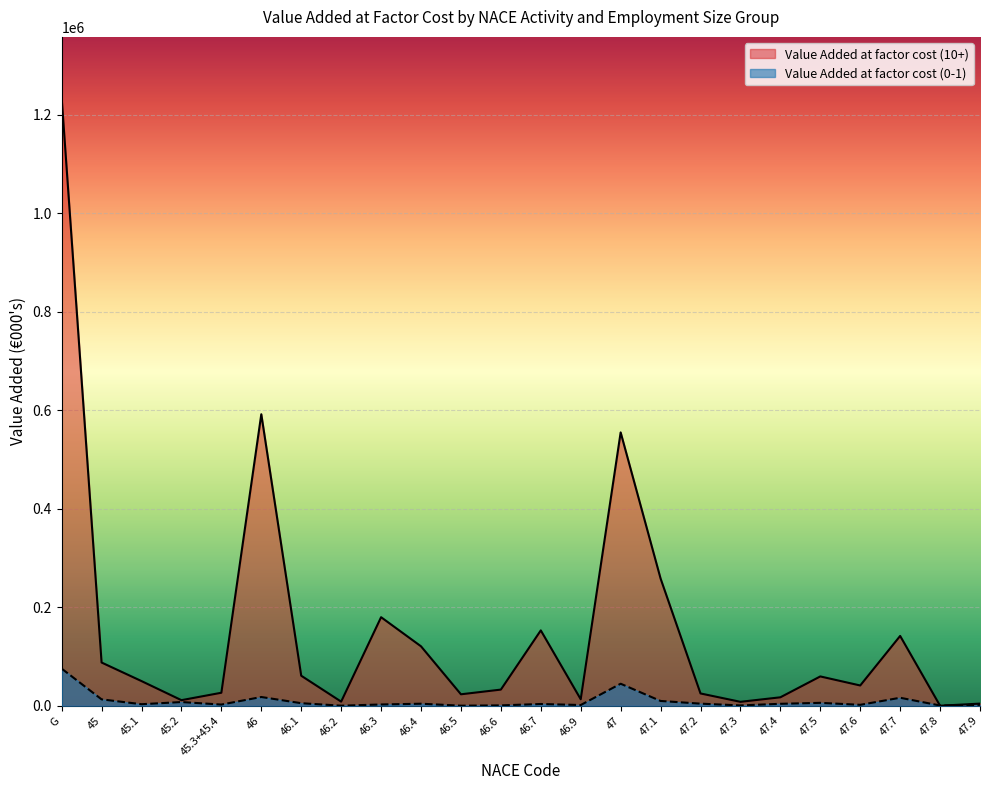

Which label corresponds to the smallest value in the chart?

47.8